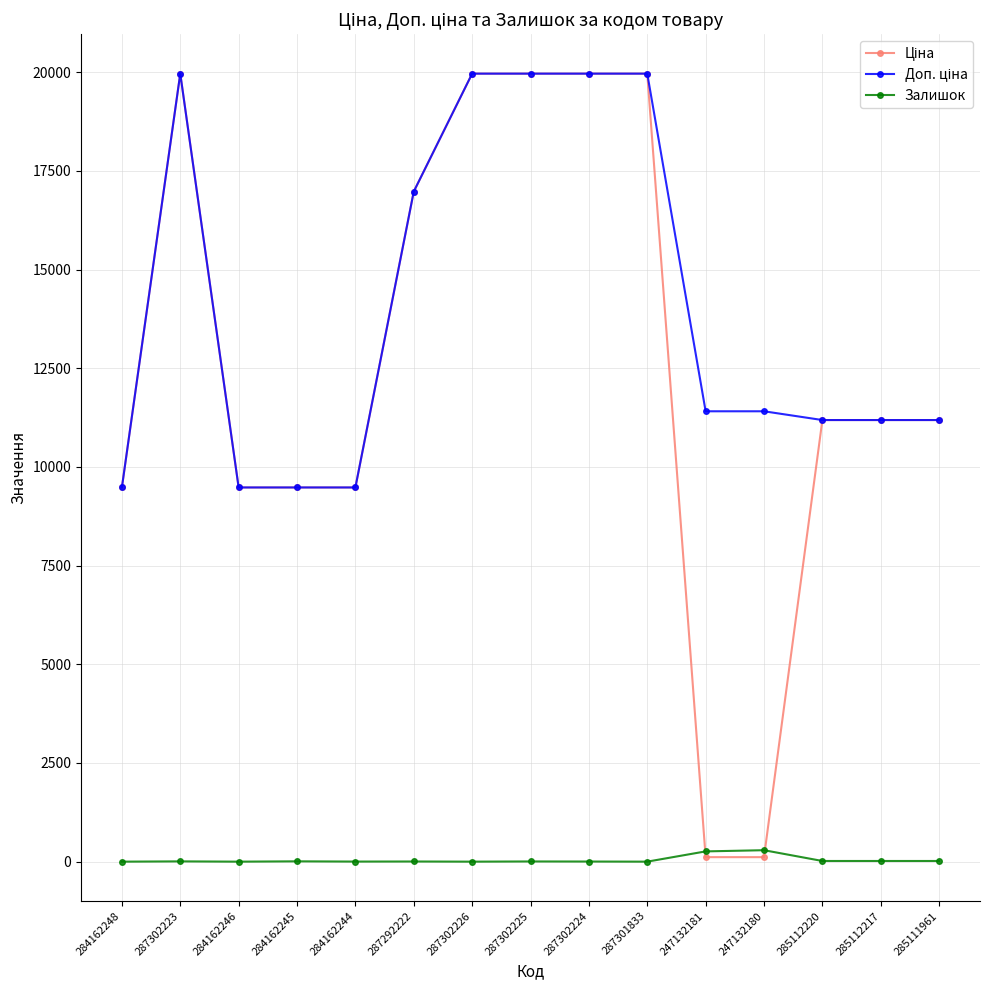

At how many categories does at least one series exceed 10197?

11